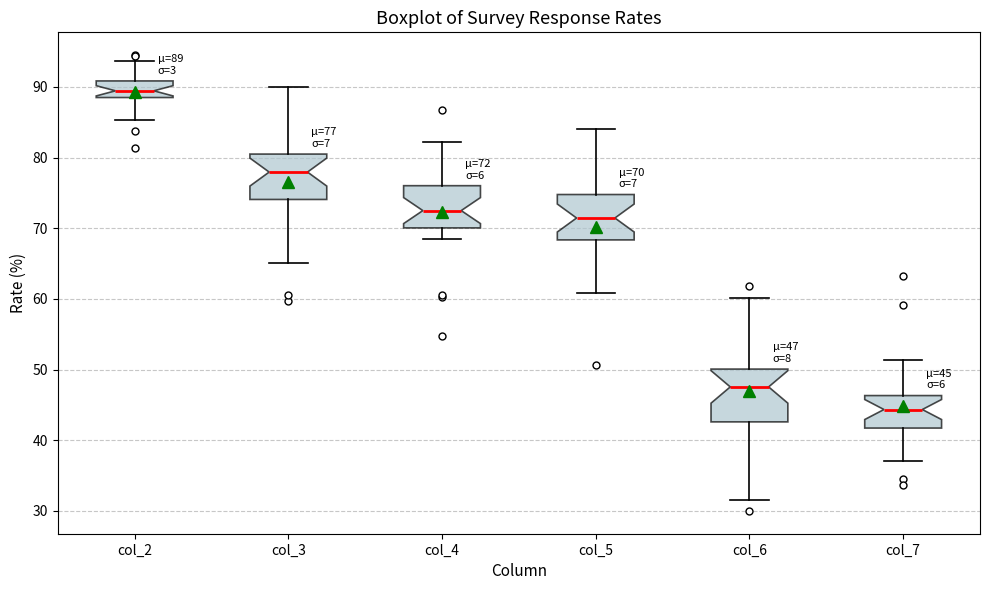

Which box's median line is the highest?

col_2